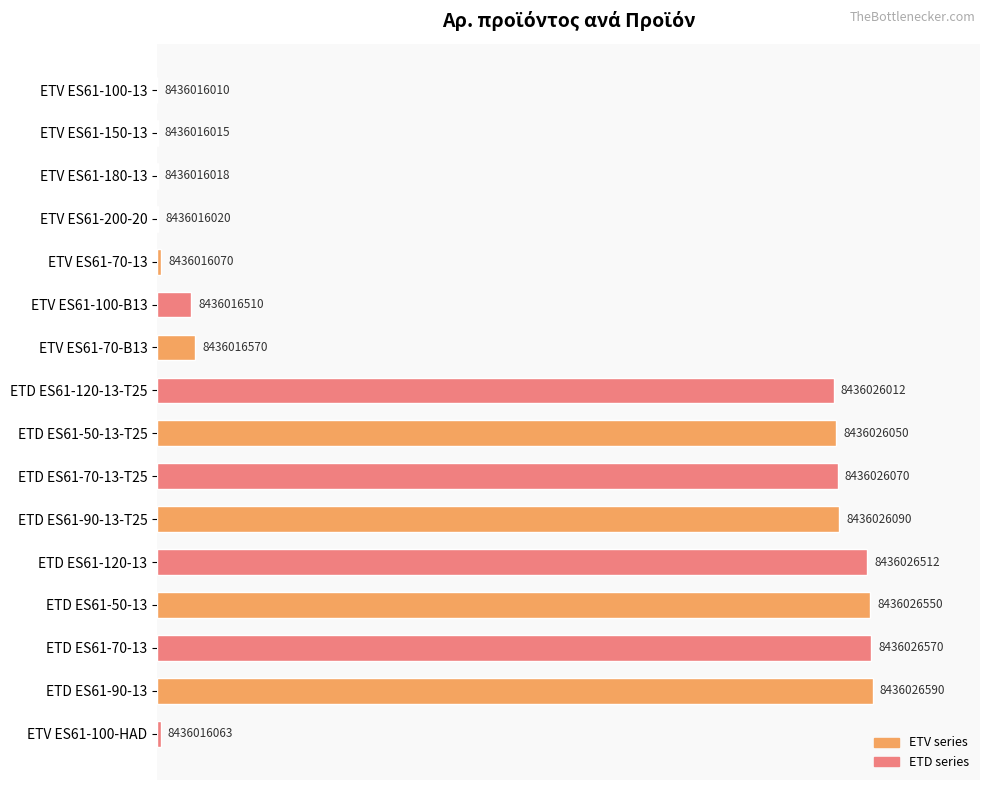

Are the bars horizontal?

Yes